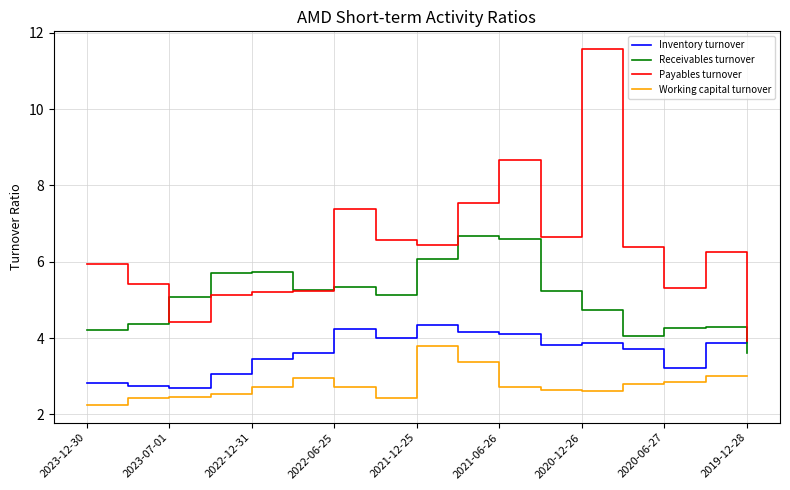

How many distinct data groups are displayed?

4